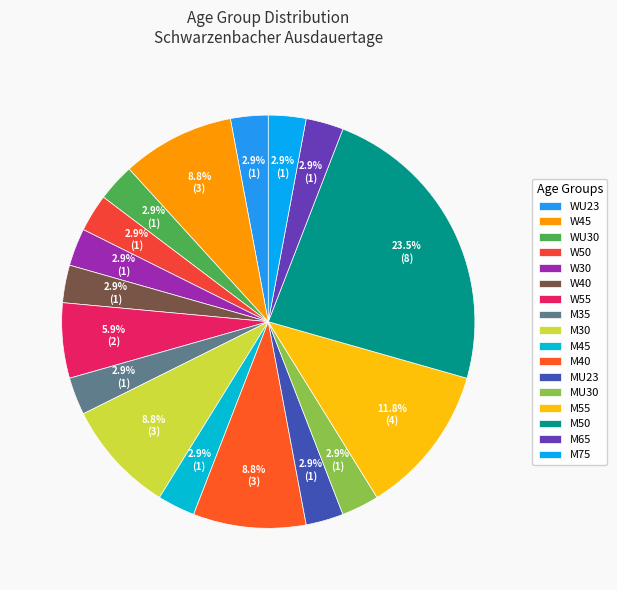

What percentage is the M30 slice, to the nearest percent?

9%